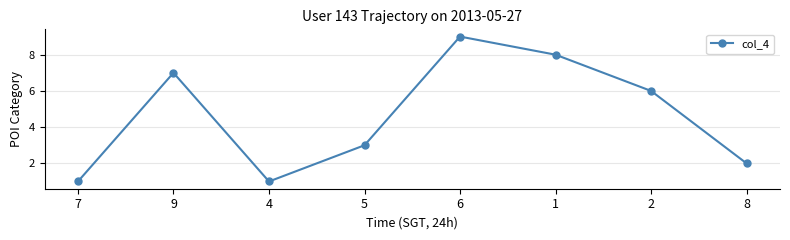

True or false: there are more than 1 points higher than both neighbors.

True